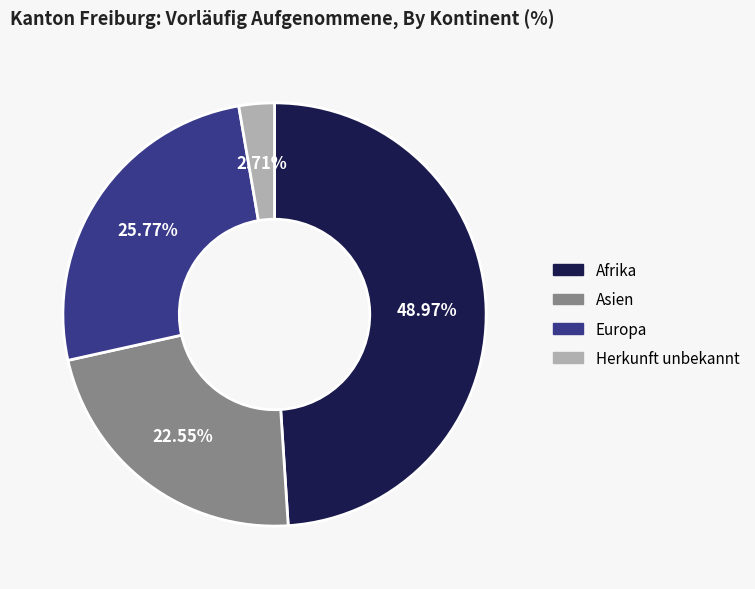

What is the ratio of the value at Herkunft unbekannt to the value at Asien?

0.1